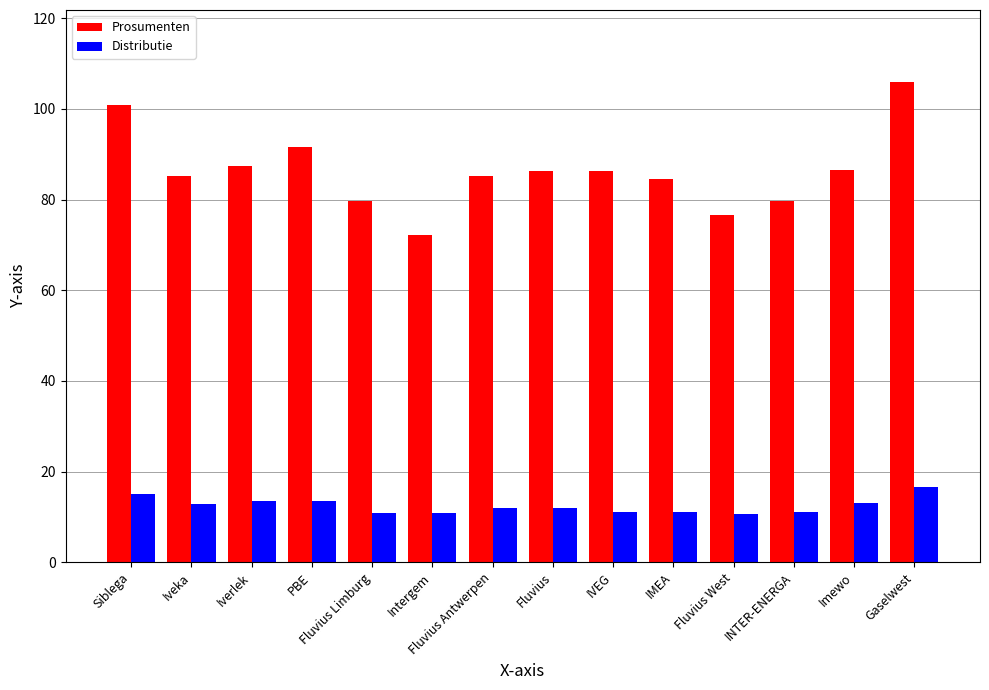

Which series has the largest range (max minus min)?

Prosumenten